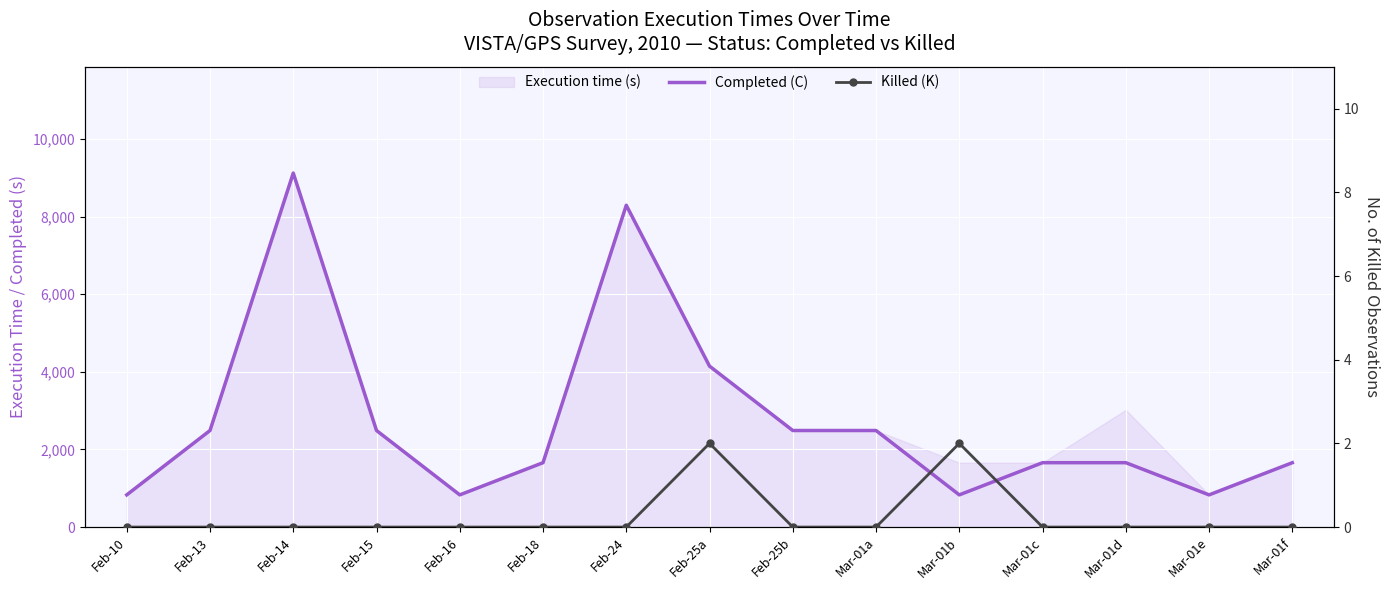

How many interior local valleys does the Completed (C) series have?

3